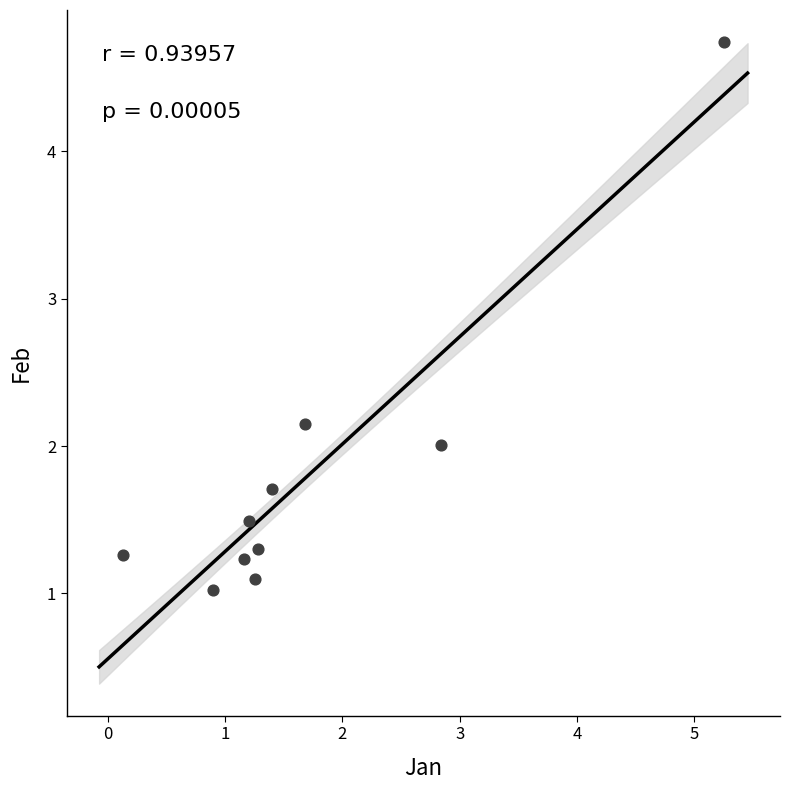

What is the average X value?

1.7